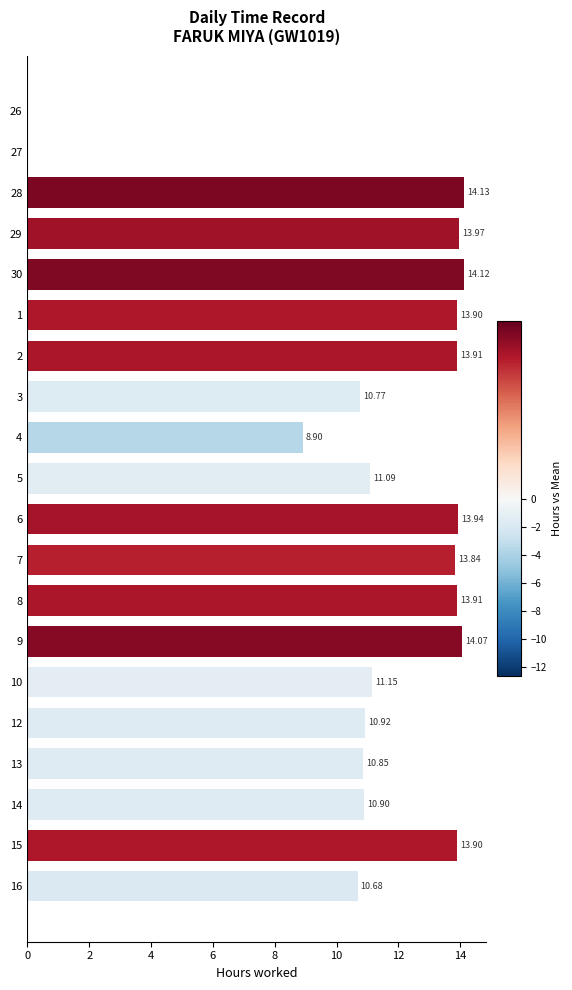

Count the number of data series in this chart.

1